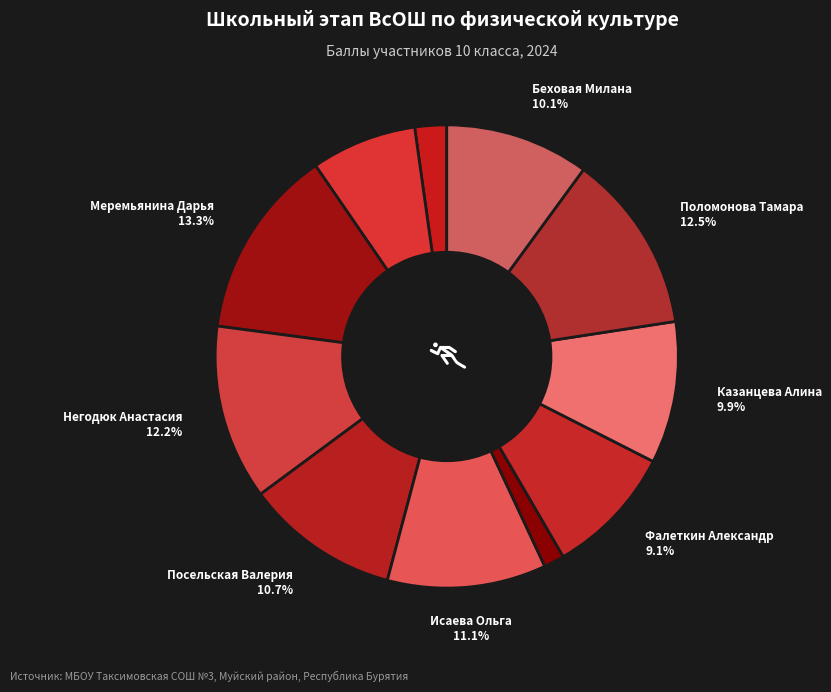

How many slices are in this pie chart?

11